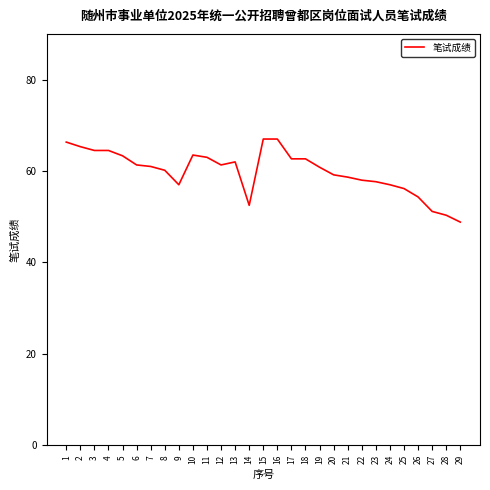

What is the maximum value shown in the chart?

67.0